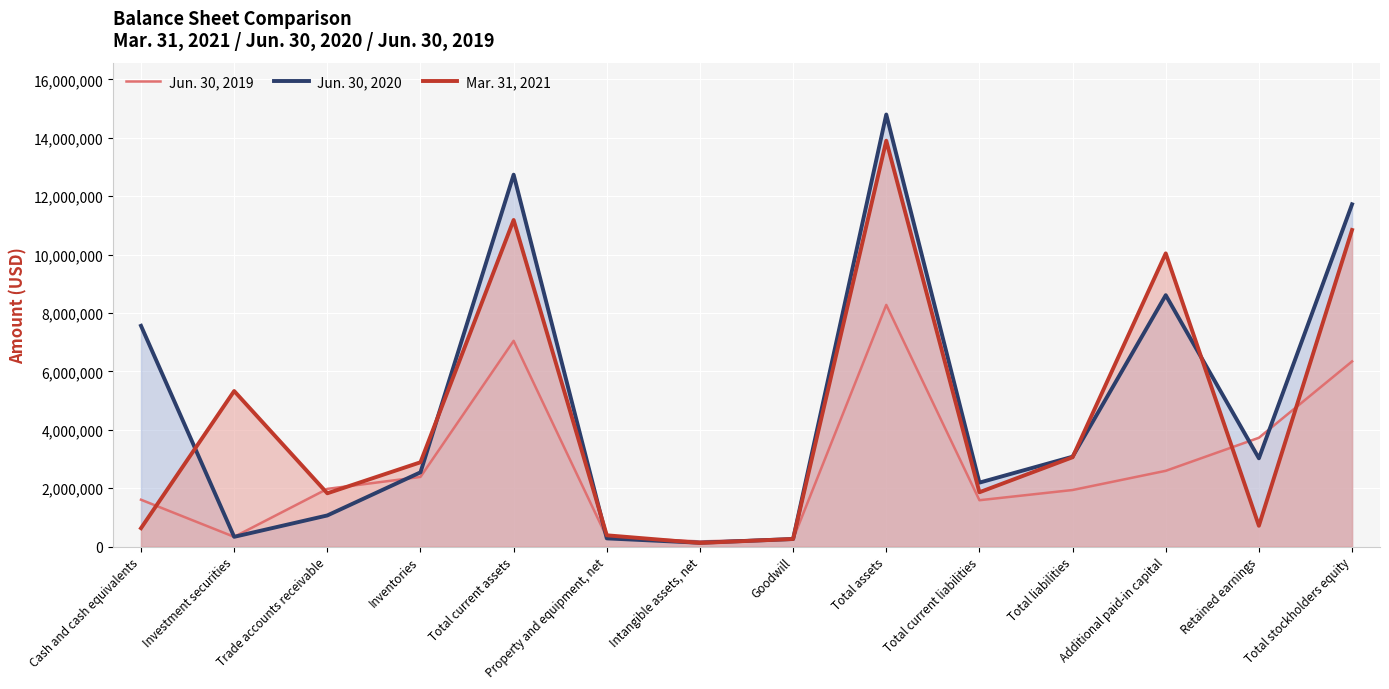

What is the approximate value of Mar. 31, 2021 at Total current liabilities, to the nearest 50?

1858500